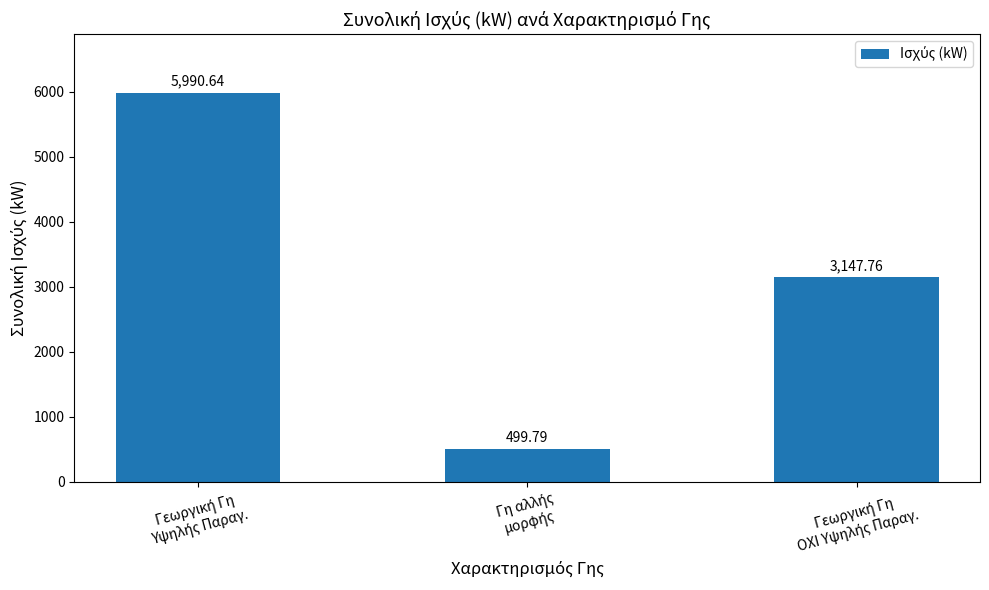

What is the average value?

3212.7